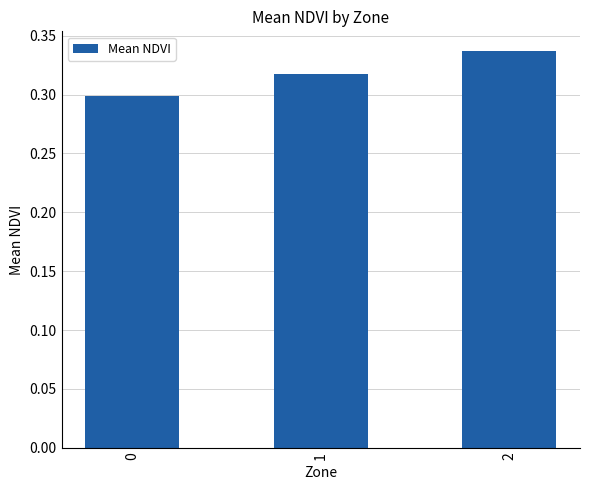

Count the values in the range 0 to 1.

3